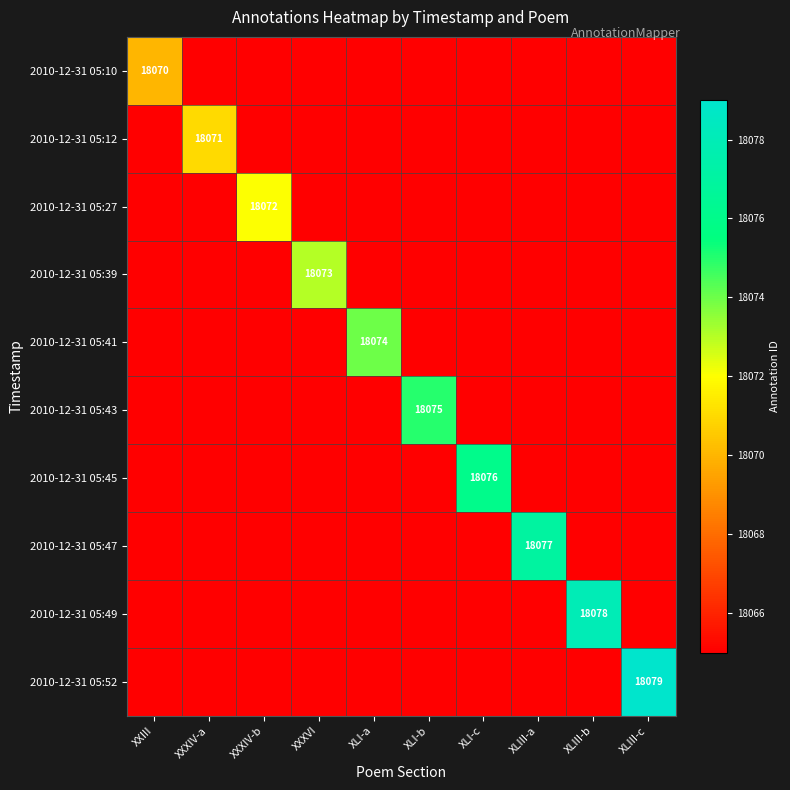

The 2010-12-31 05:47 series shows 18077 at XLIII-a. True or false?

True